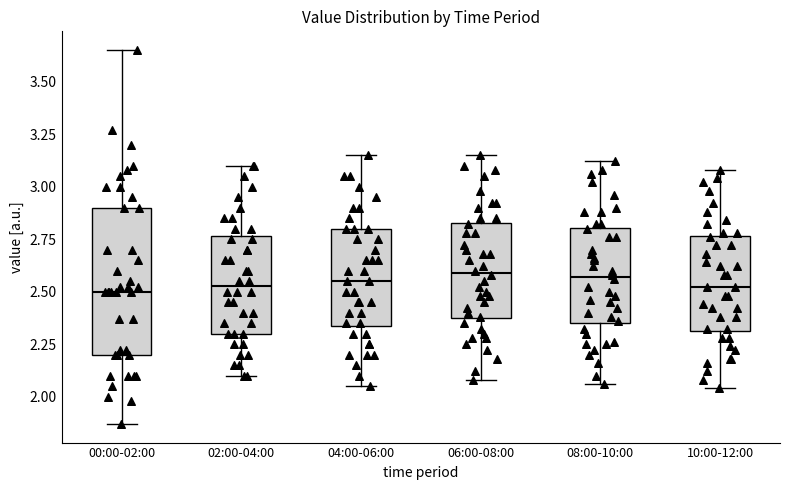

Where is the lower edge of the box for 08:00-10:00 on the y-axis? The values are not printed on the chart, so give them approximately, as read against the axis.

2.35